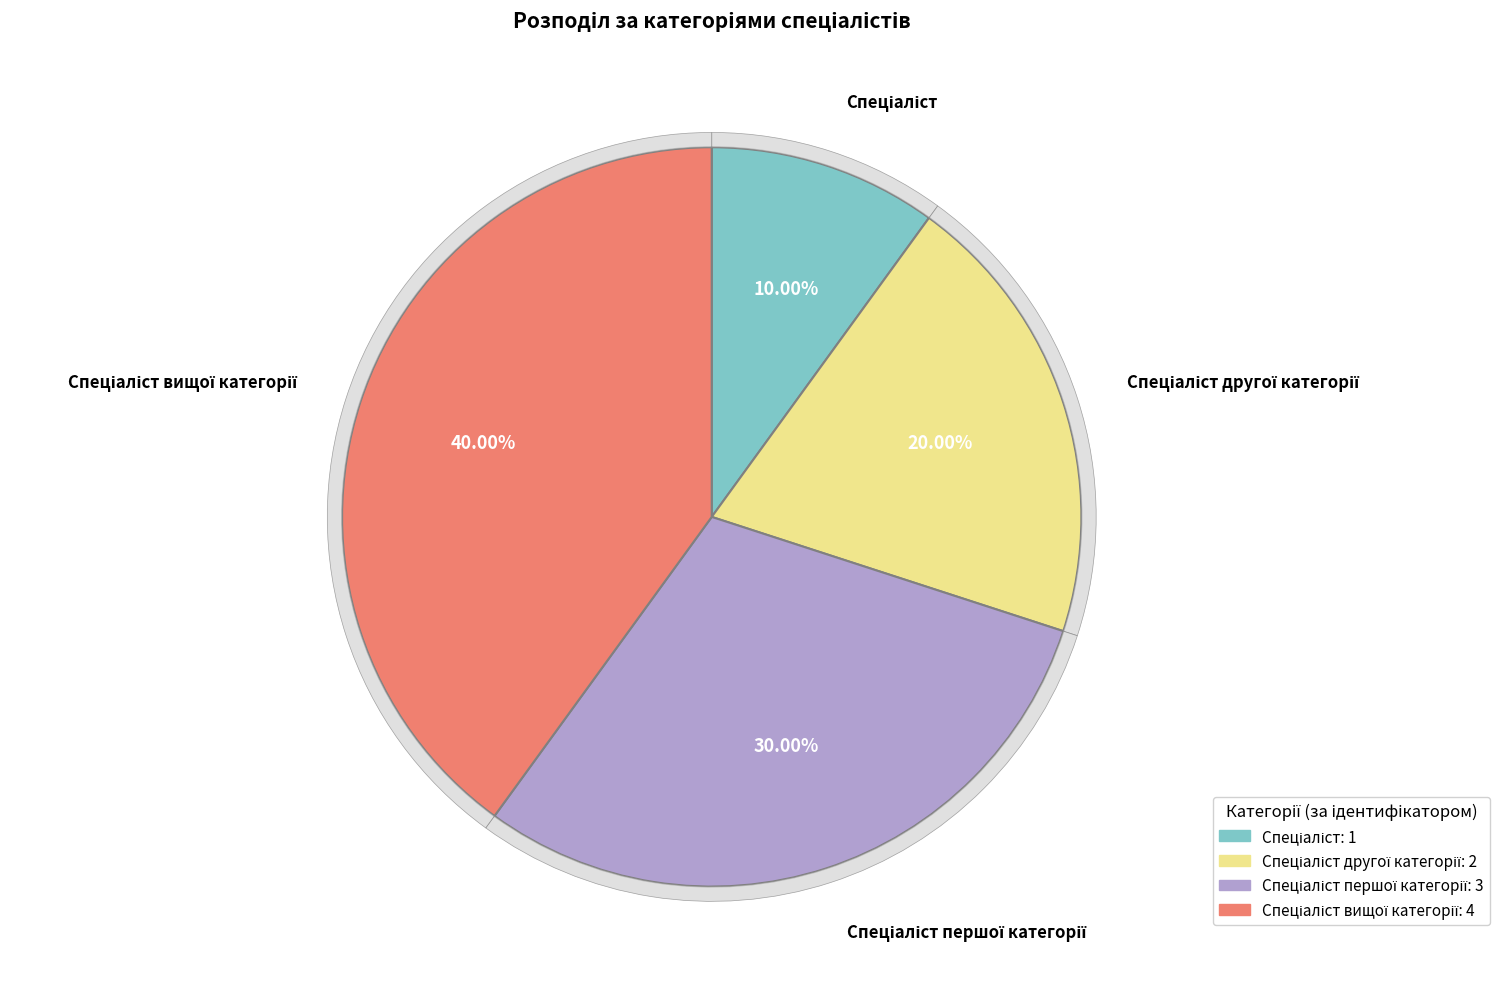

How many slices are in this pie chart?

4